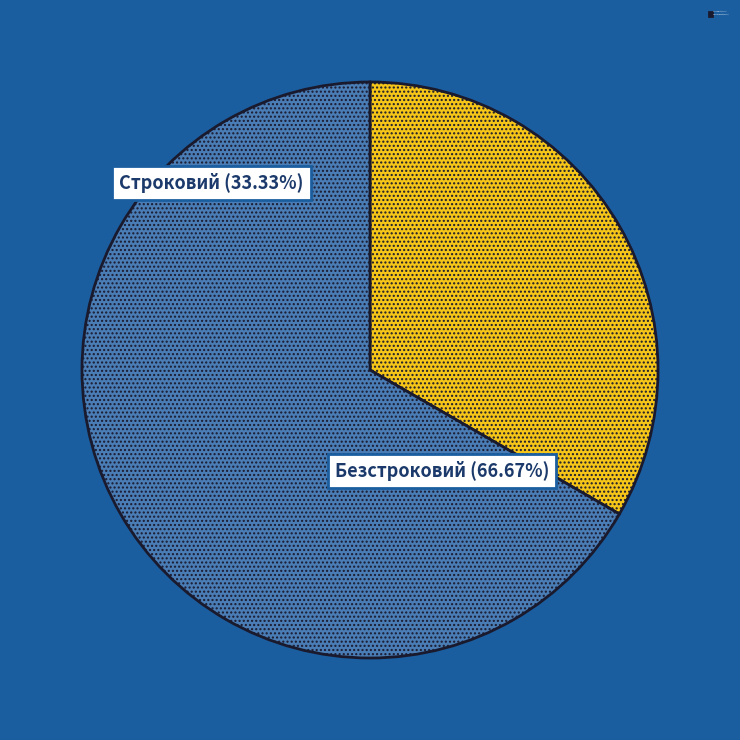

Which has a higher value, Строковий or Безстроковий?

Безстроковий